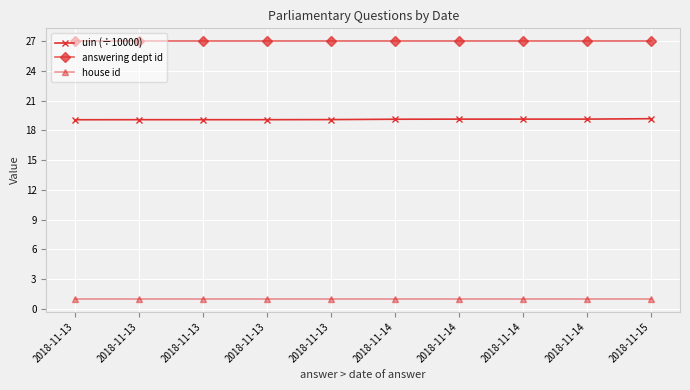

Reading left to right, list all the values displayed in this chart.

uin (÷10000): 19.1	19.1	19.1	19.1	19.1	19.1	19.1	19.1	19.1	19.2
answering dept id: 27.0	27.0	27.0	27.0	27.0	27.0	27.0	27.0	27.0	27.0
house id: 1.0	1.0	1.0	1.0	1.0	1.0	1.0	1.0	1.0	1.0